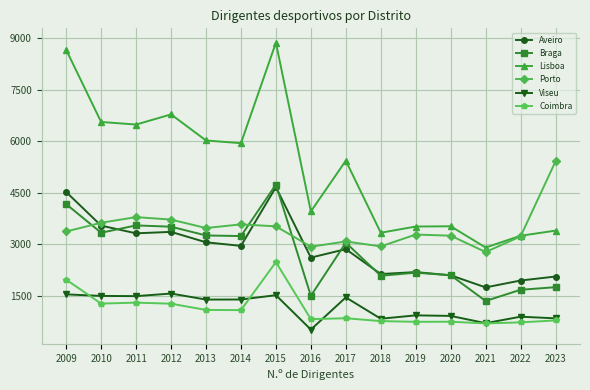

Which series has the widest spread of values?

Lisboa